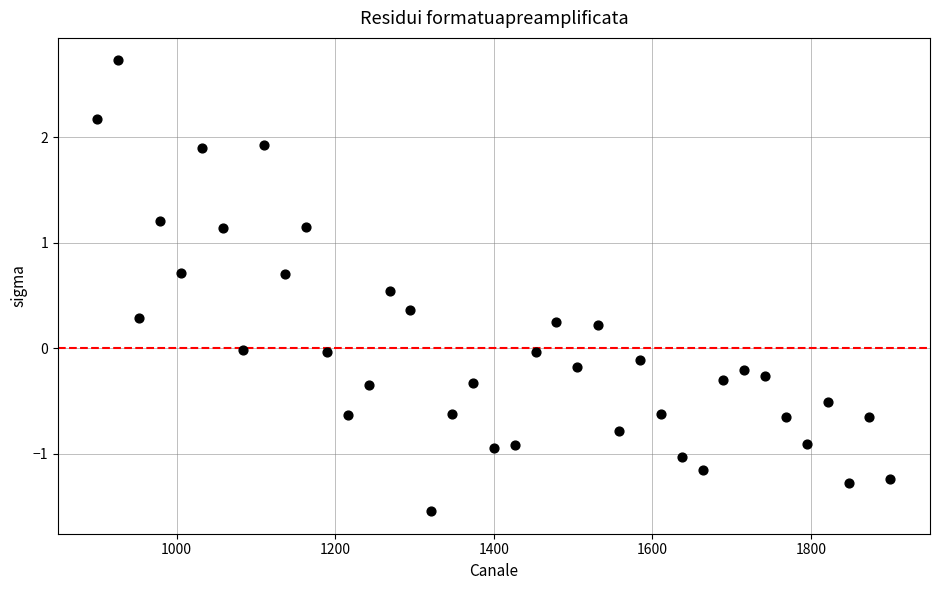

What is the range of Y values (max minus min)?

4.3